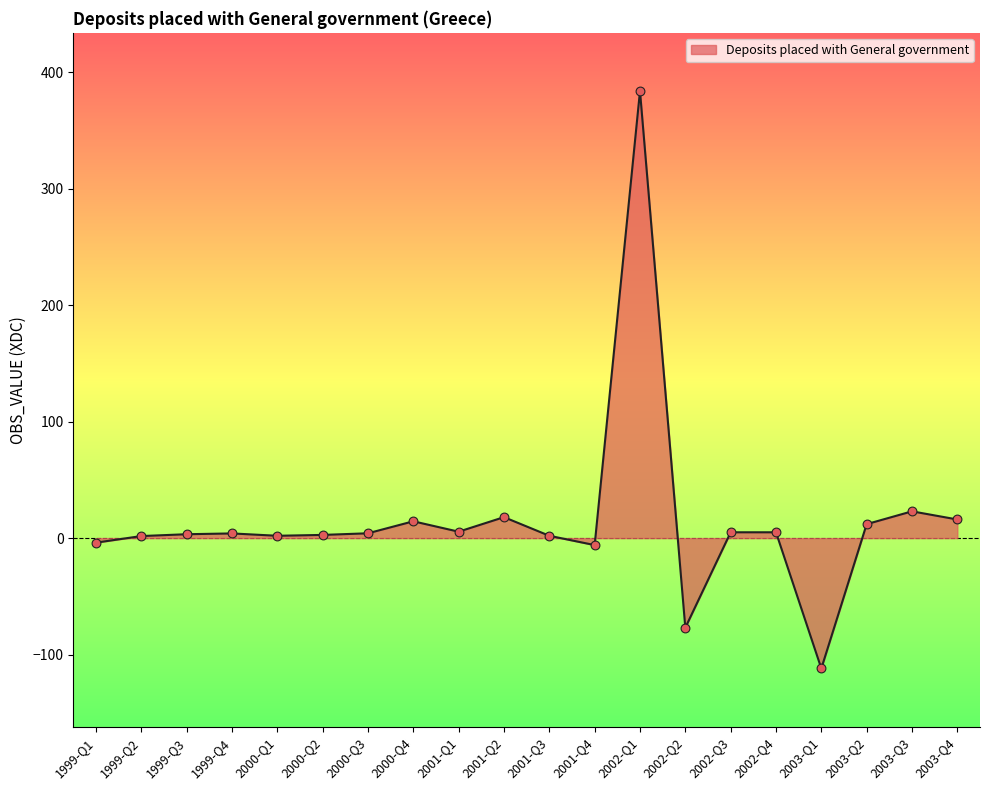

Between 1999-Q4 and 2000-Q4, which is larger?

2000-Q4